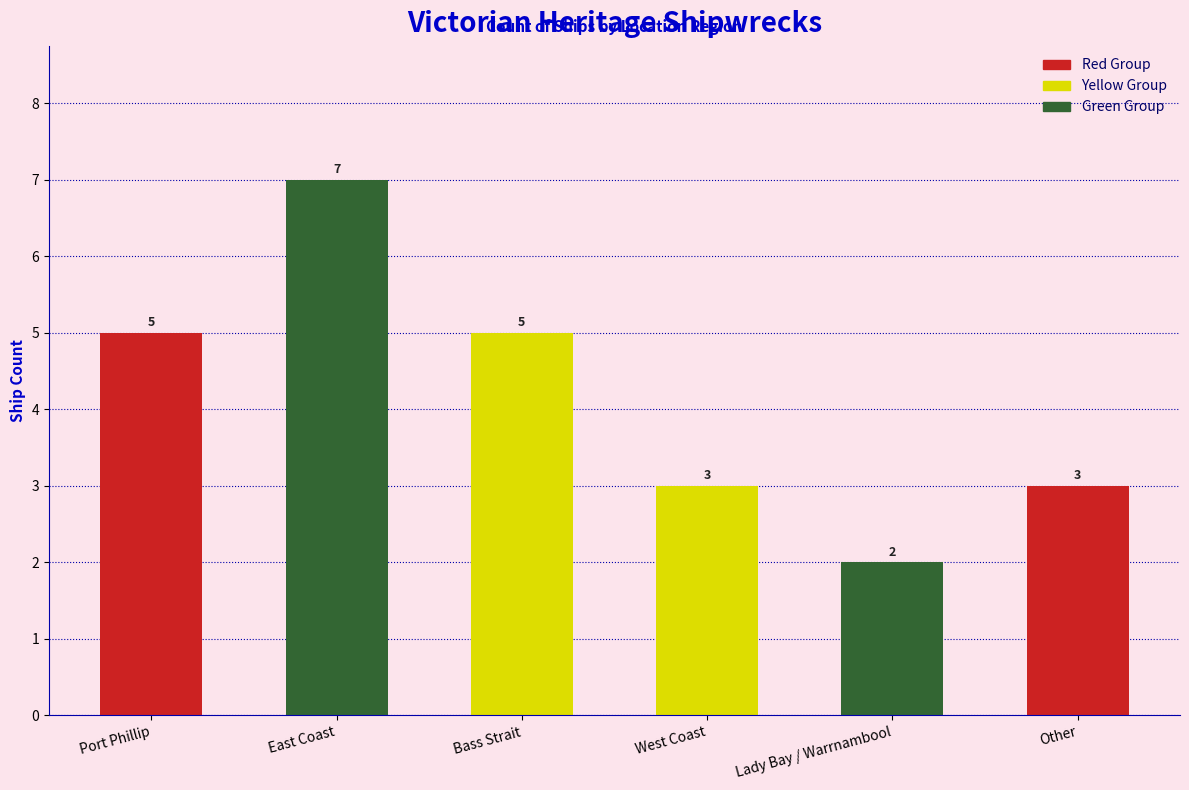

The chart shows a value of 1 at Lady Bay / Warrnambool. True or false?

False